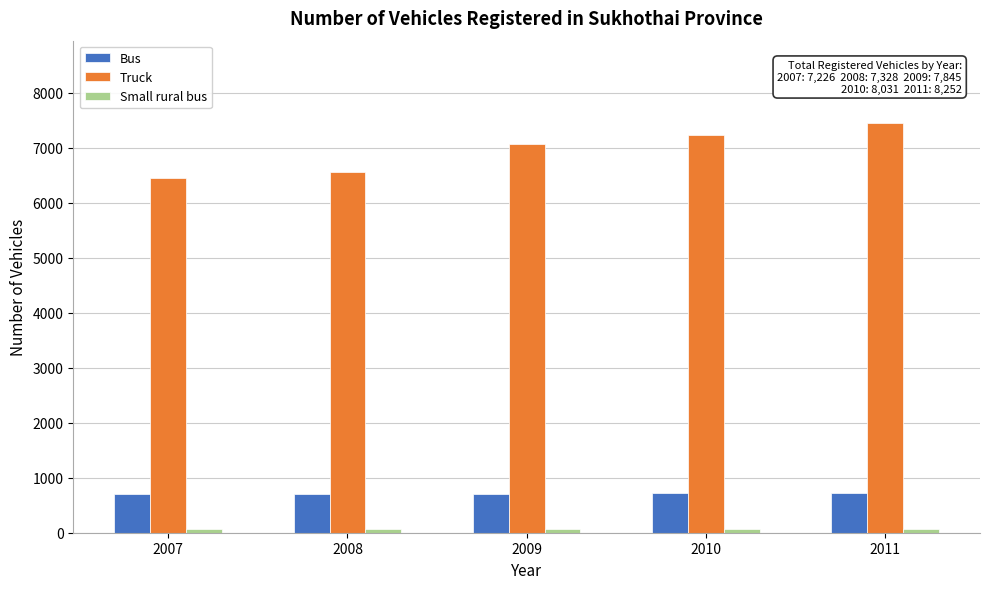

At which label is Truck closest to 6953?

2009